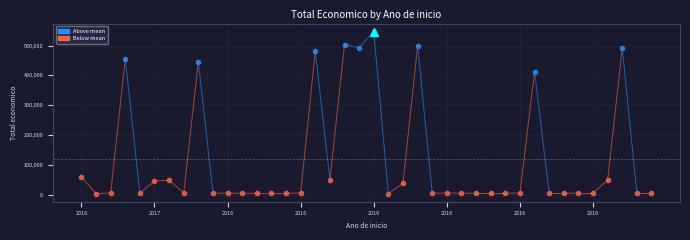

What is the change in value from 2017 to 2017?

-450713